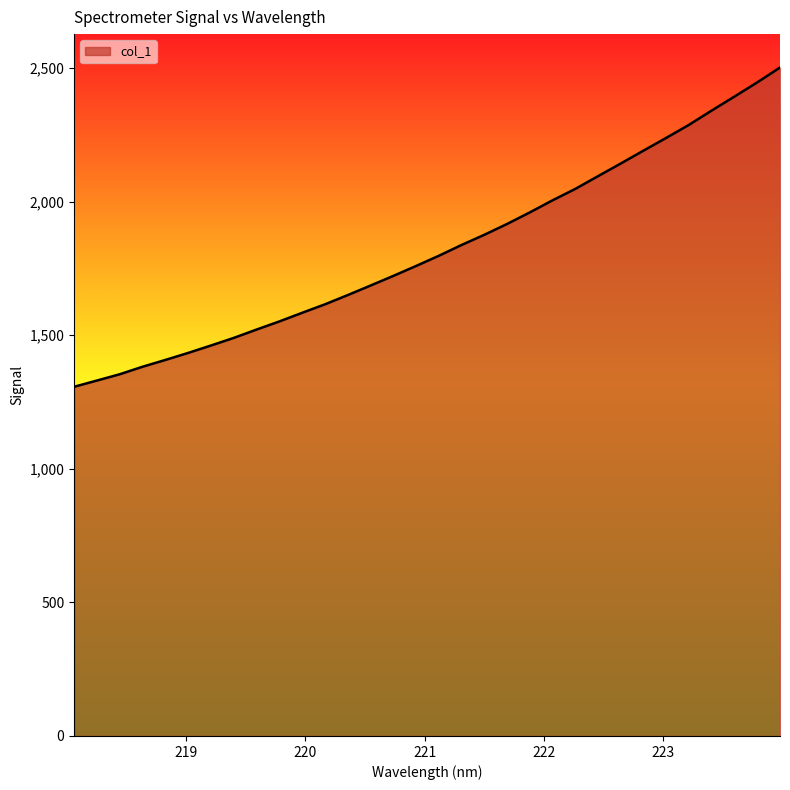

What is the minimum value shown in the chart?

1306.8